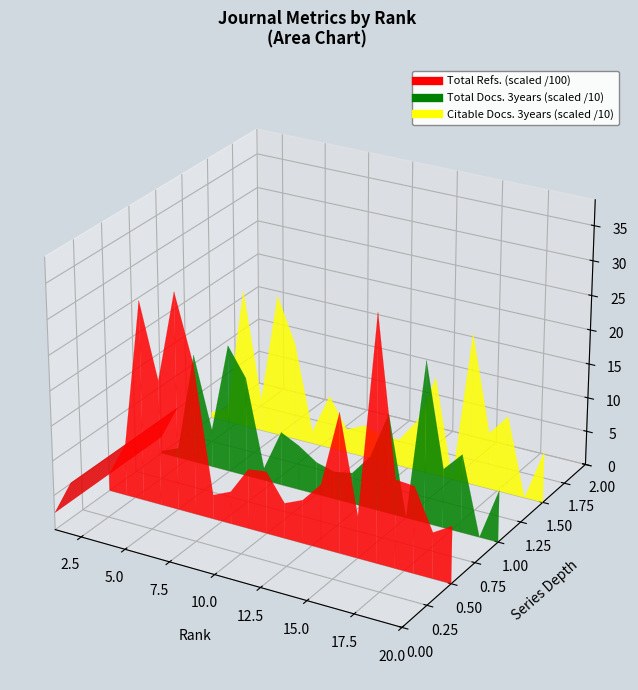

How many categories are shown in the chart?

20